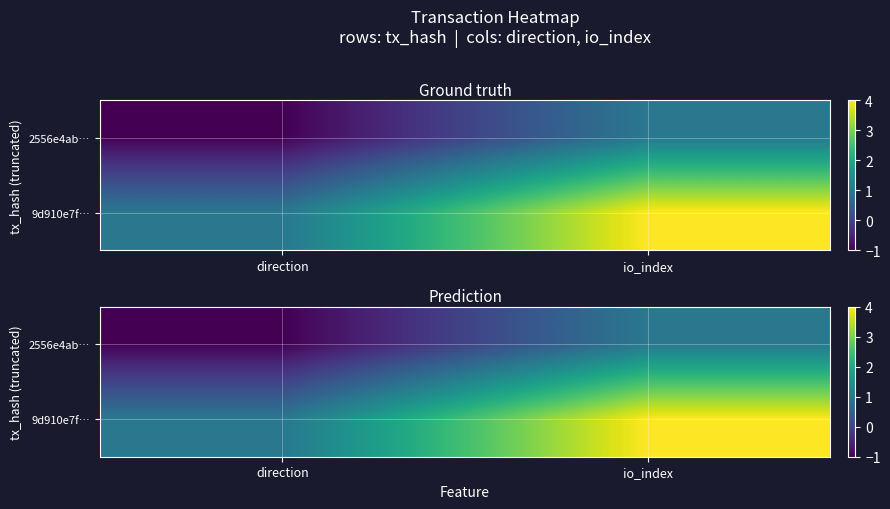

Where is 9d910e7f… nearest to the value 2?

direction